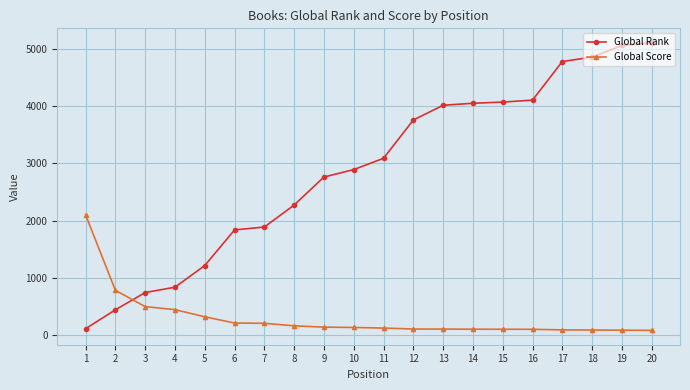

List the series in order of their peak value, highest first.

Global Rank, Global Score